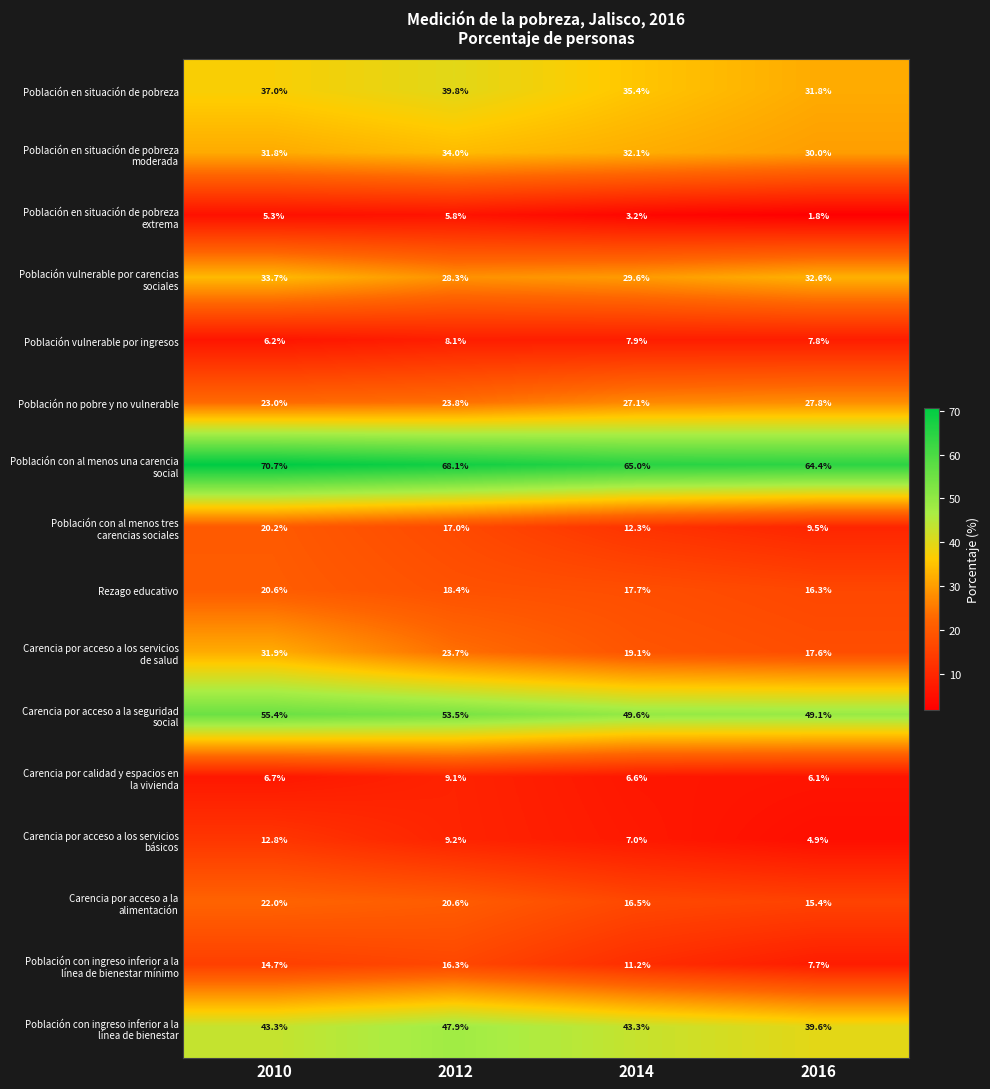

Where is Población vulnerable por ingresos nearest to the value 7?

2010